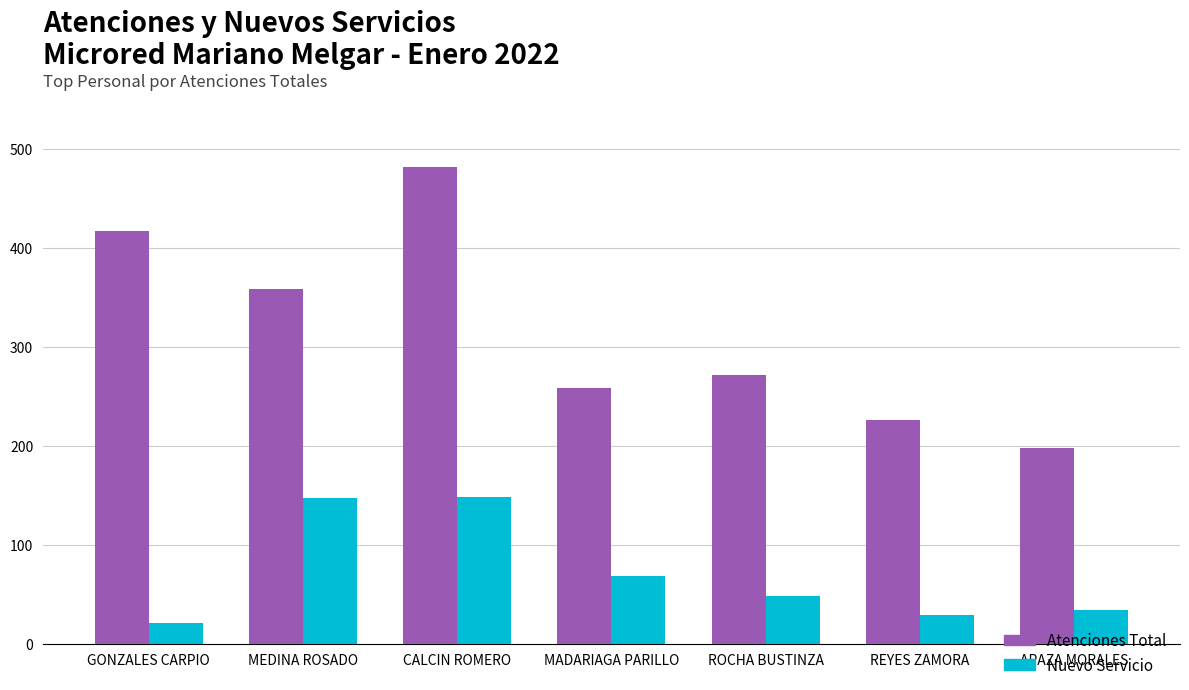

Are the bars horizontal?

No